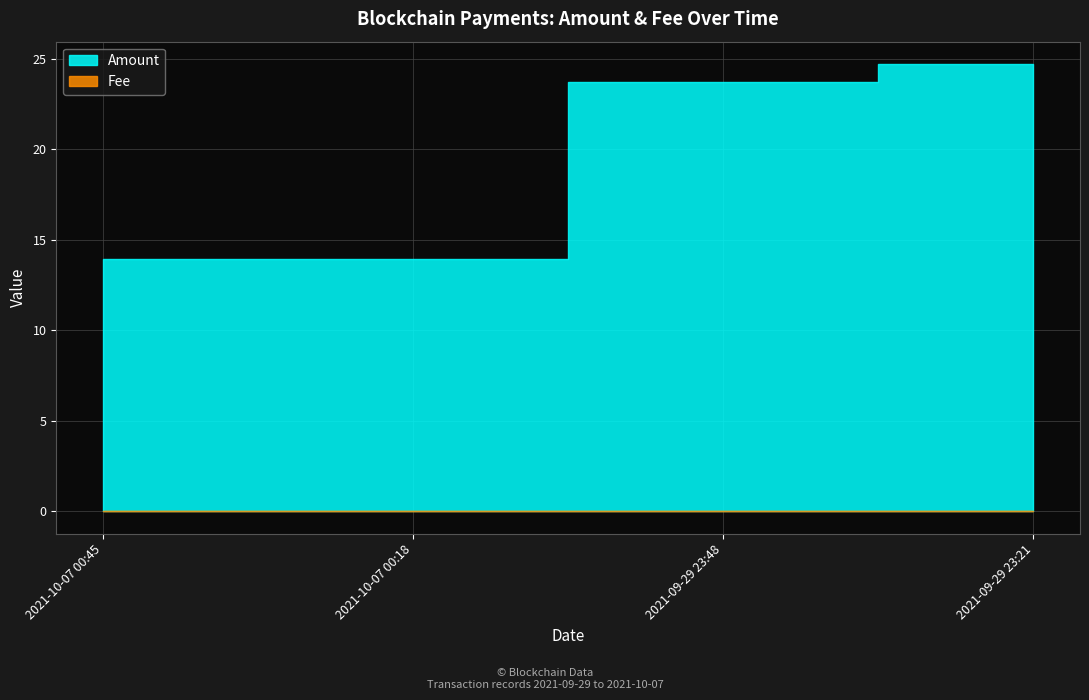

What position from the left is 2021-10-07 00:45?

1